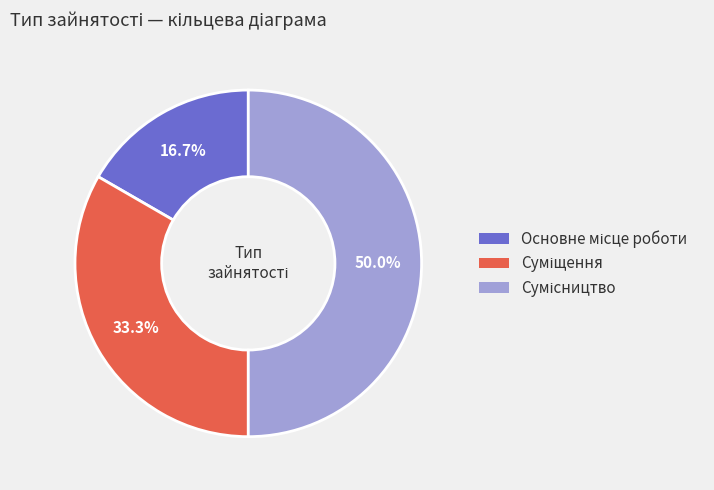

To the nearest percent, what is the combined percentage of Основне місце роботи and Суміщення?

50%